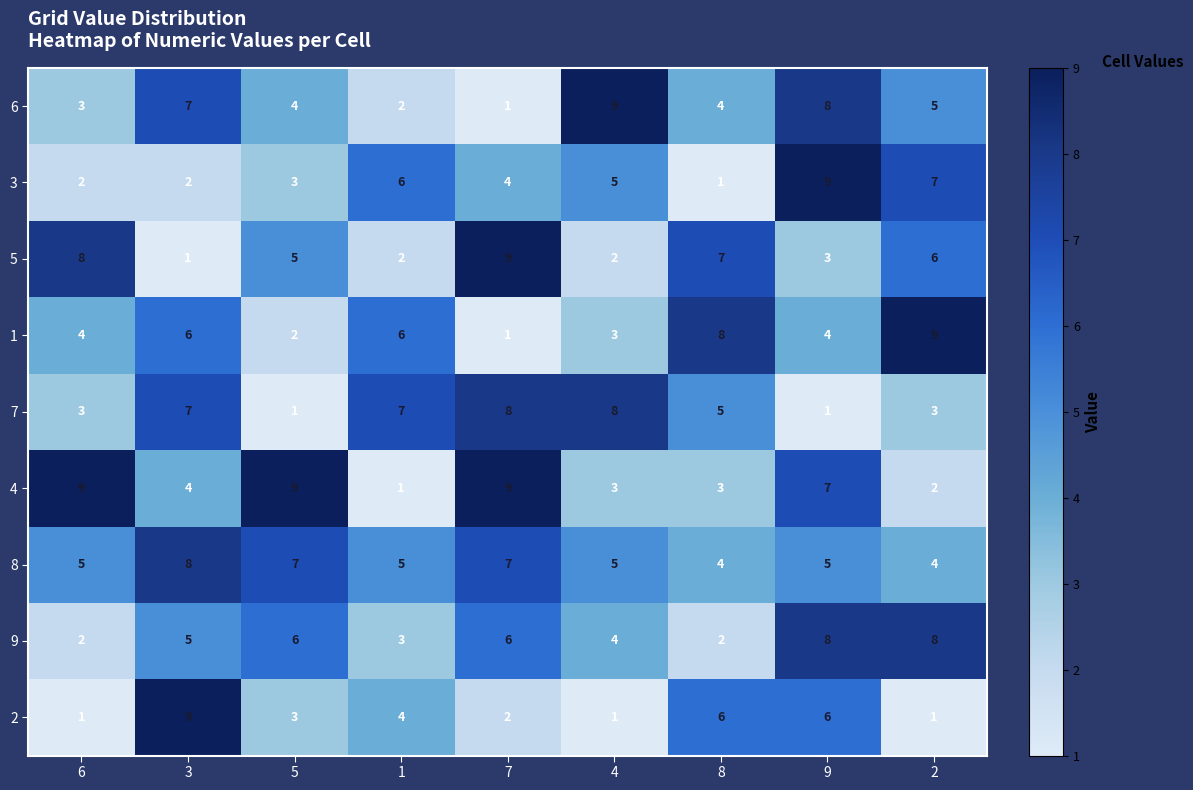

What is the spread (max minus min) of values at 5?

8